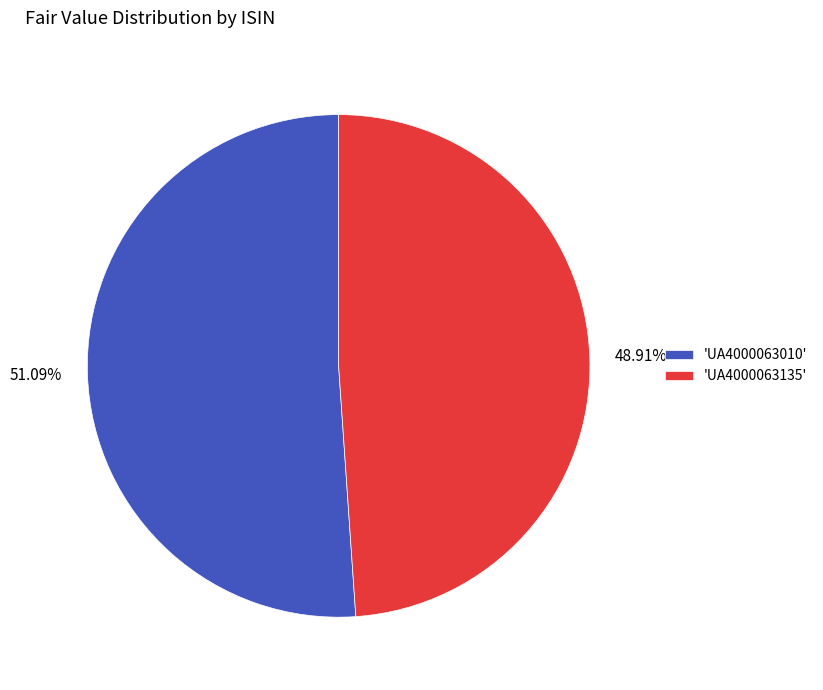

Rank the categories by value from highest to lowest.

'UA4000063010', 'UA4000063135'